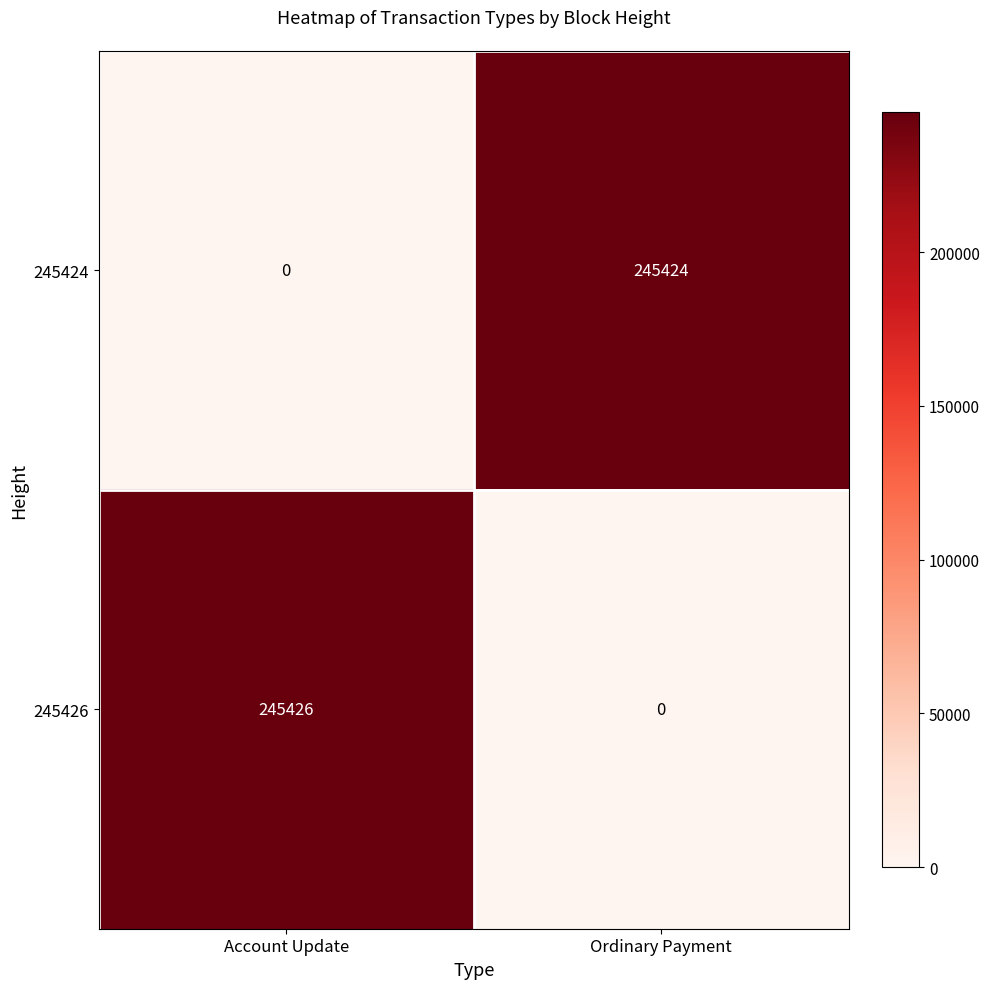

What is the difference between the highest and lowest values at Account Update?

245426